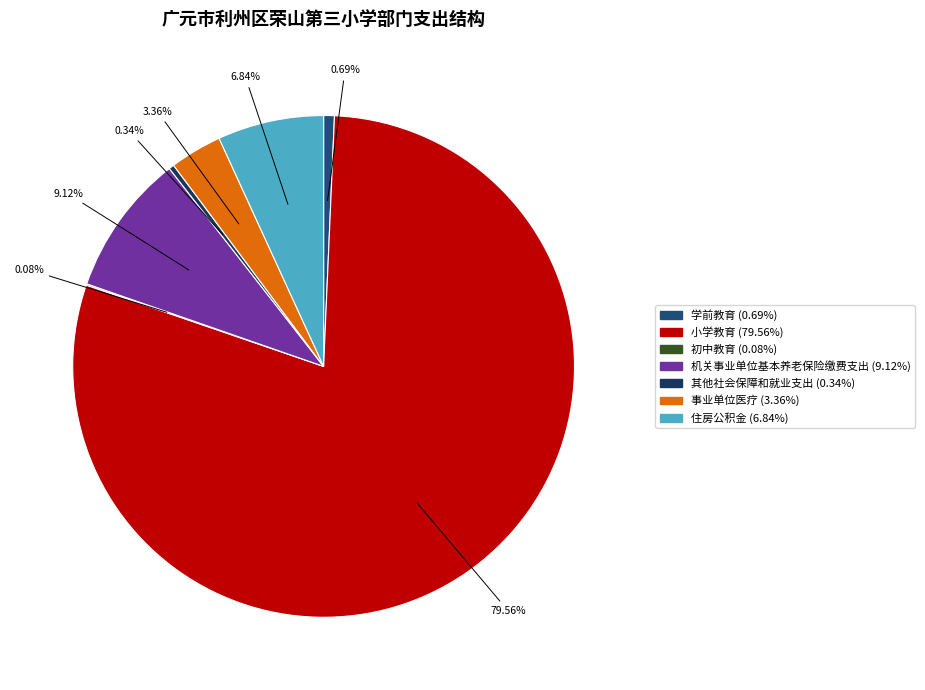

To the nearest percent, what is the difference between the largest and smallest slice percentages?

79%